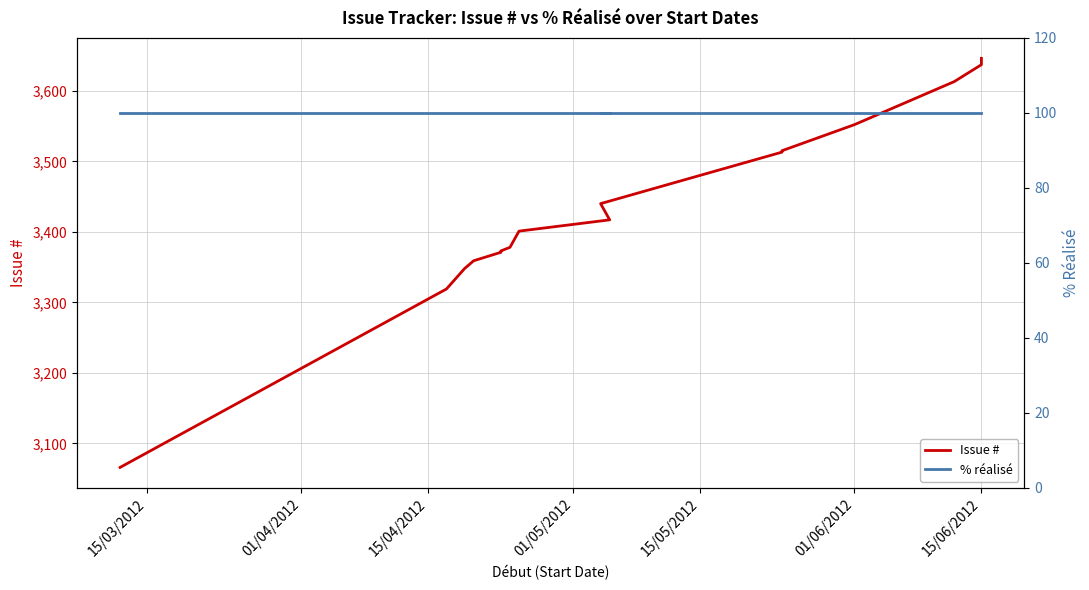

Rank the series at 15/05/2012 from highest to lowest value.

Issue #, % réalisé